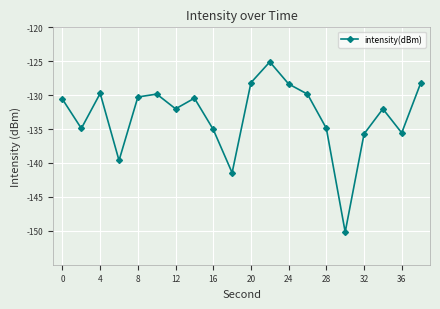

How many points are higher than both their immediate neighbors (excluding endpoints)?

5